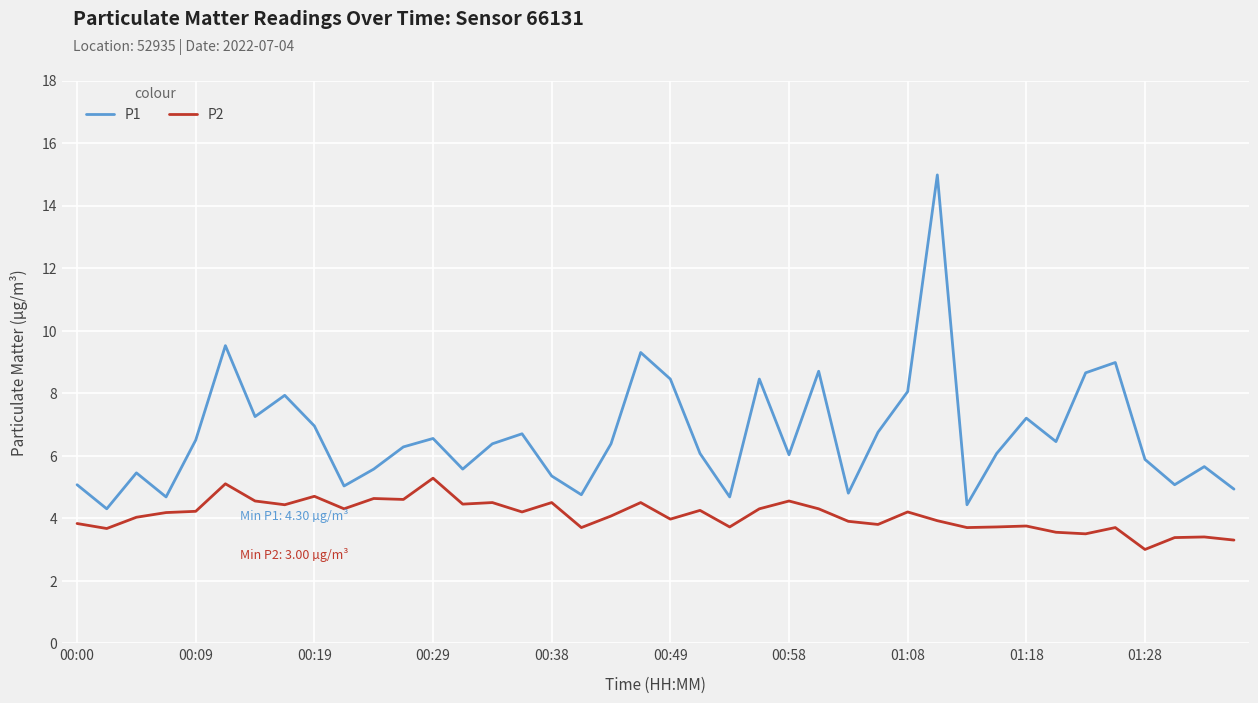

What is the difference between the maximum and minimum values in the P2 series?

2.3